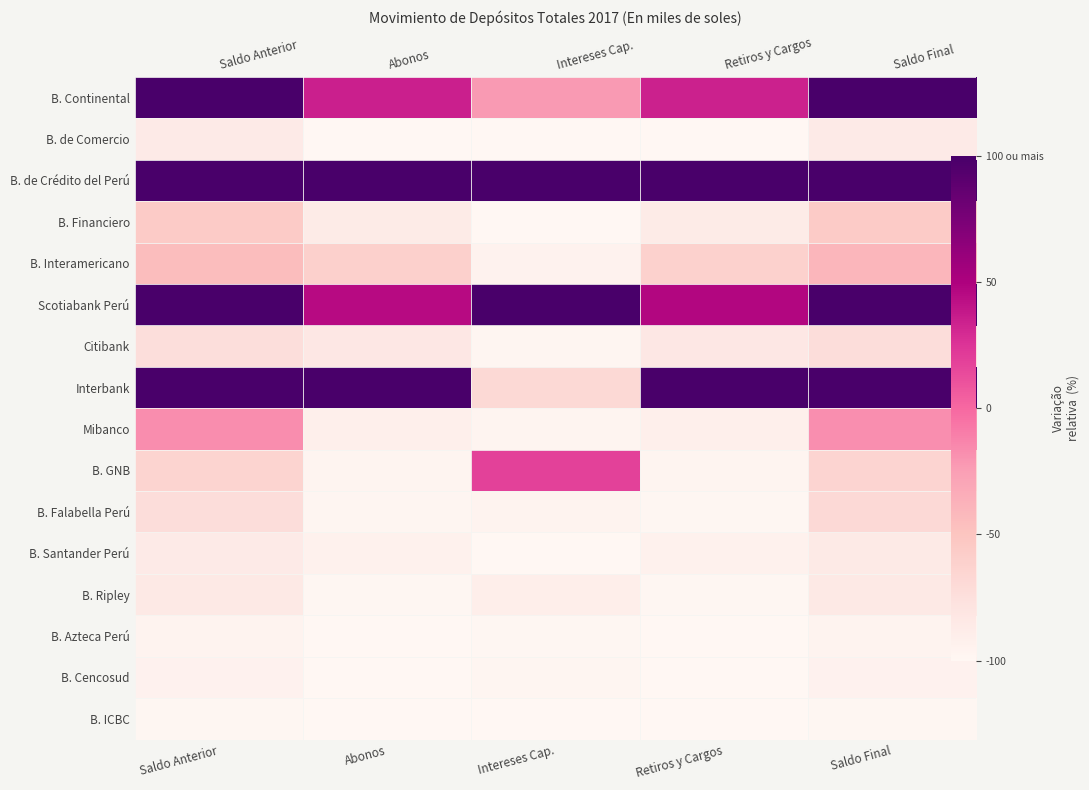

True or false: B. de Comercio has a value of -99.4 at Retiros y Cargos.

True